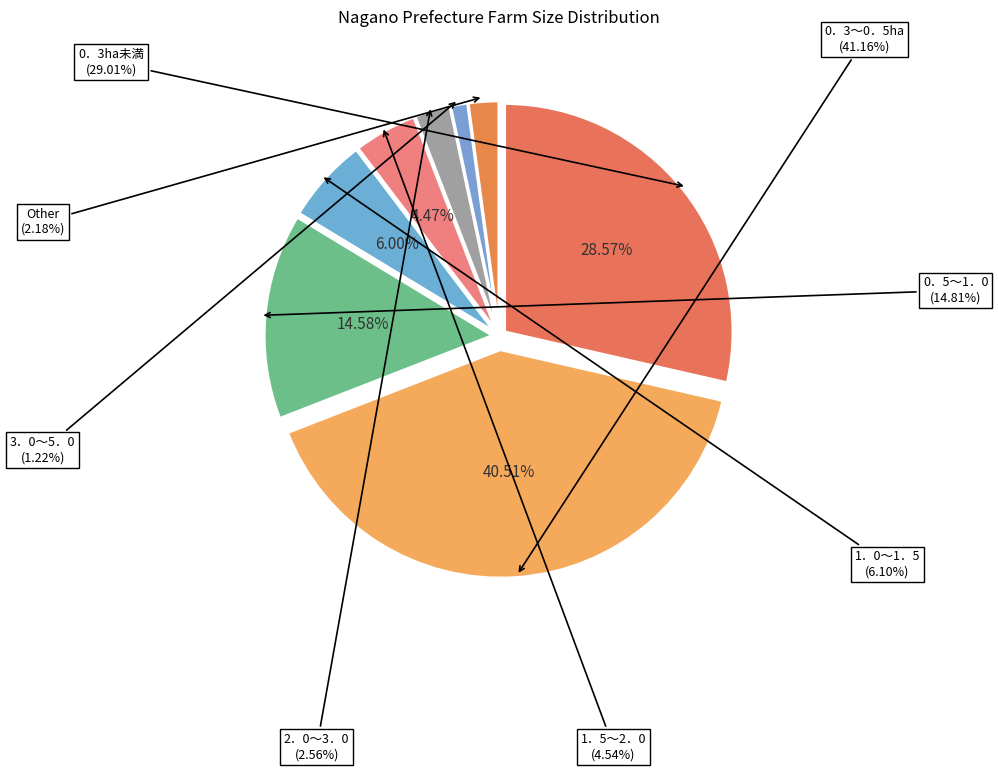

What percentage is NOT represented by 0．3～0．5ha?

59.5%